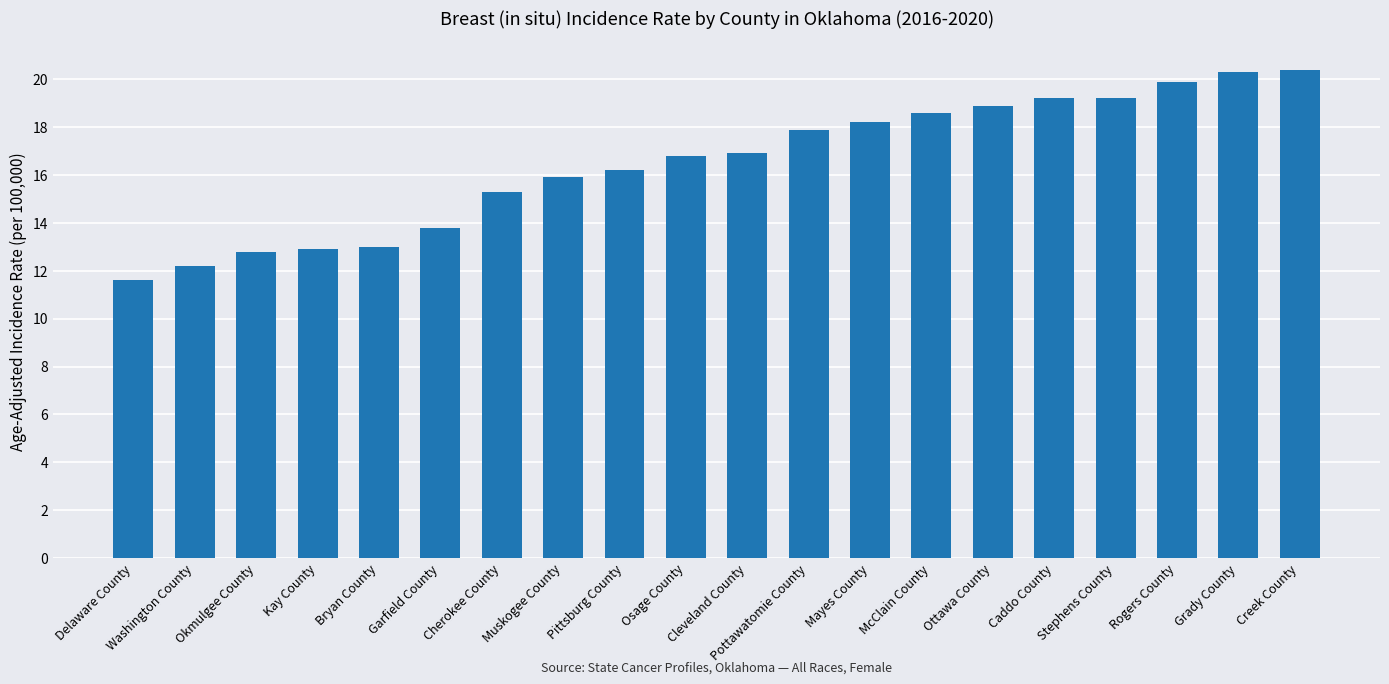

What is the change in value from Washington County to Caddo County?

+7.0